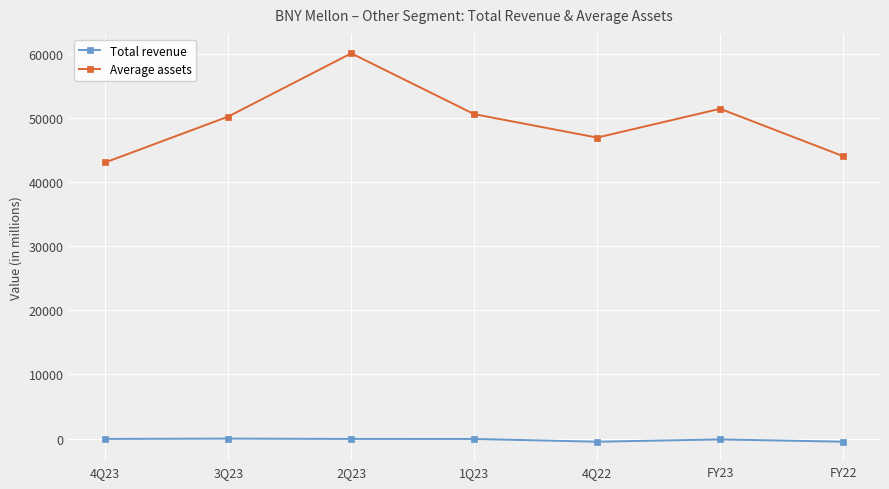

What is the difference between the maximum and minimum values in the Average assets series?

17001